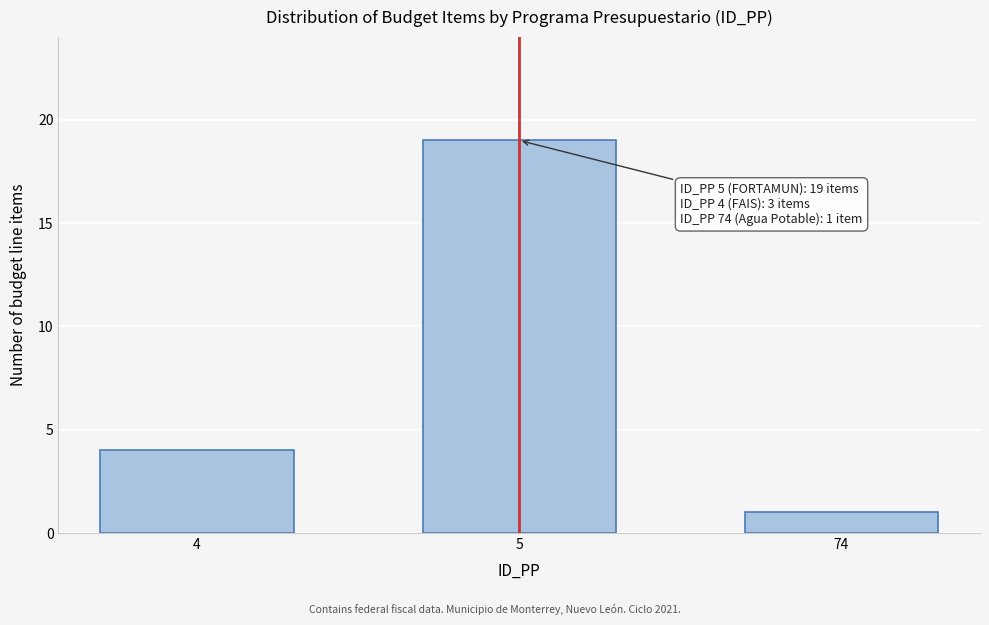

Reading left to right, transcribe all the data shown in this chart.

4	19	1